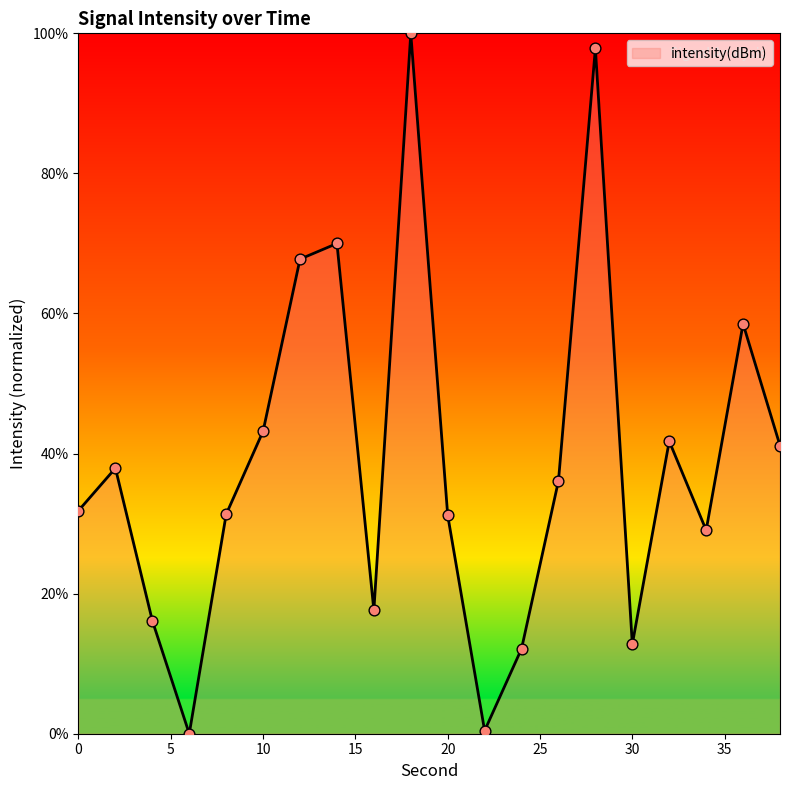

What is the greatest value displayed?

100.0